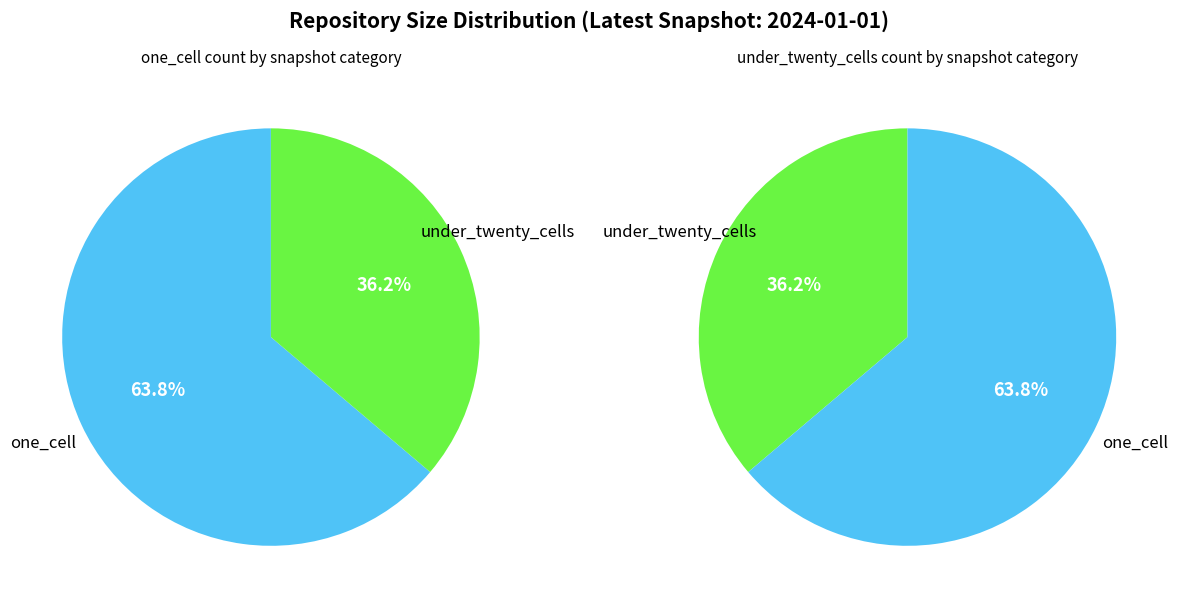

What percentage is the one_cell slice, to the nearest percent?

64%